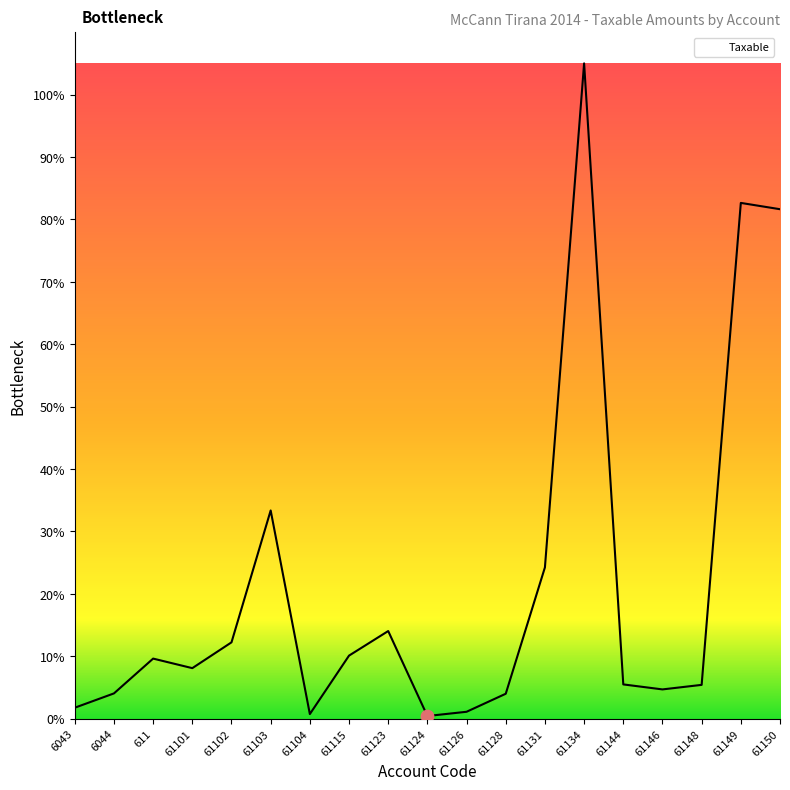

Which has a higher value, 61131 or 6044?

61131